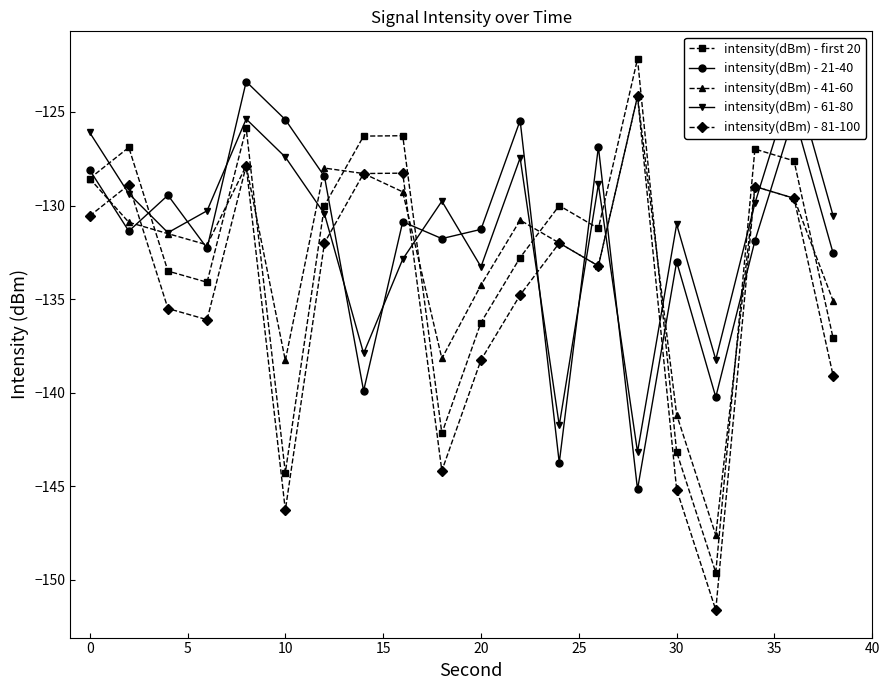

True or false: intensity(dBm) - 21-40 has a value of -133.0 at 30.

True